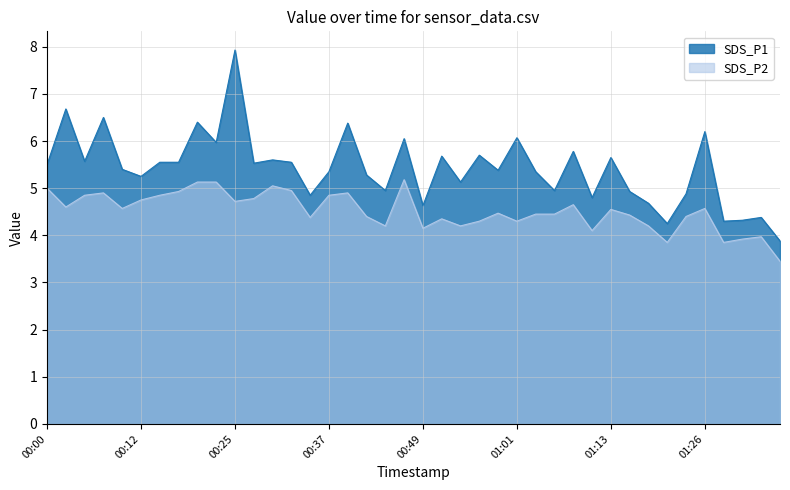

Reading left to right, list all the values displayed in this chart.

SDS_P1: 5.5	6.7	5.6	6.5	5.4	5.2	5.5	5.5	6.4	6.0	7.9	5.5	5.6	5.5	4.8	5.3	6.4	5.3	5.0	6.0	4.6	5.7	5.1	5.7	5.4	6.1	5.3	5.0	5.8	4.8	5.7	4.9	4.7	4.2	4.9	6.2	4.3	4.3	4.4	3.9
SDS_P2: 5.0	4.6	4.8	4.9	4.6	4.8	4.8	4.9	5.1	5.1	4.7	4.8	5.0	5.0	4.4	4.8	4.9	4.4	4.2	5.2	4.2	4.3	4.2	4.3	4.5	4.3	4.5	4.5	4.7	4.1	4.5	4.4	4.2	3.9	4.4	4.6	3.9	3.9	4.0	3.5